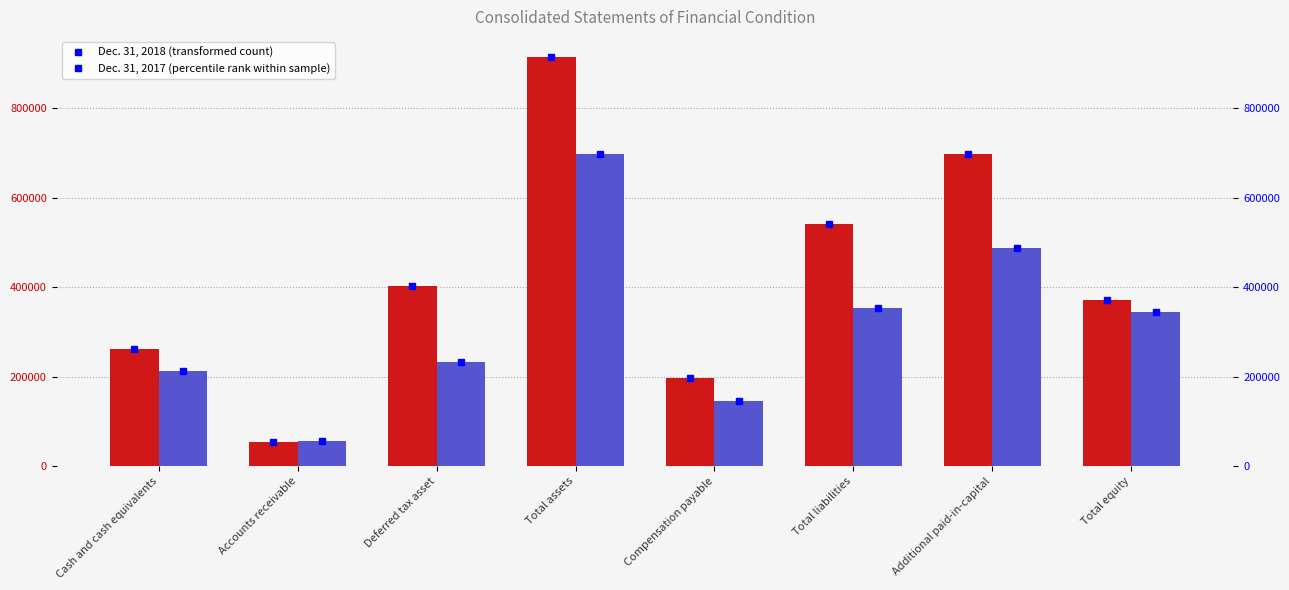

Is the value of Dec. 31, 2018 at Total assets greater than the value of Dec. 31, 2017 at Compensation payable?

Yes